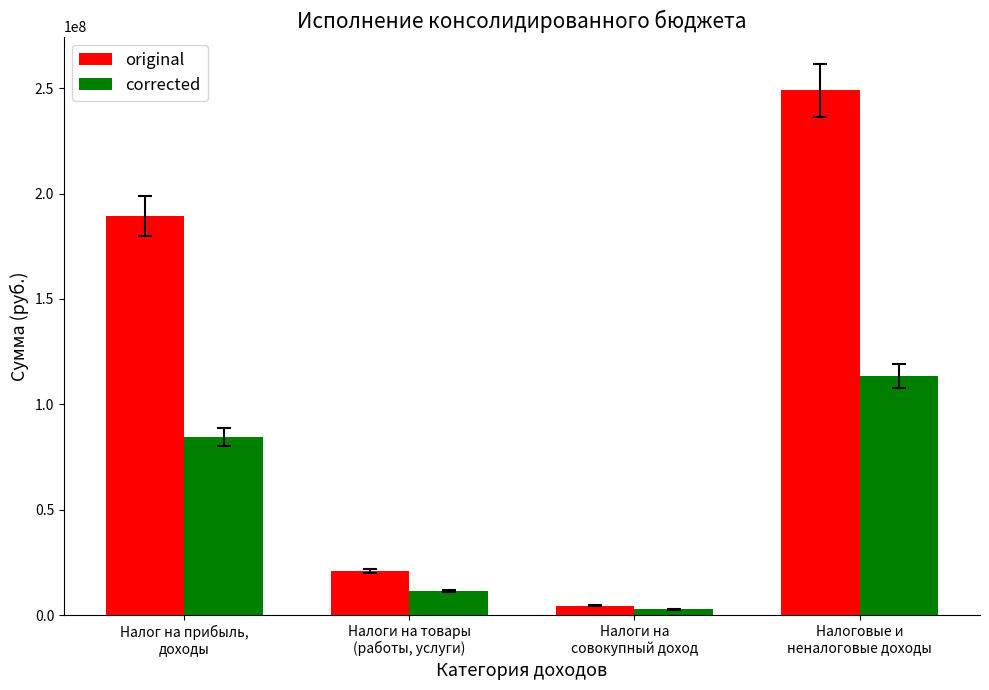

How many series are shown in this chart?

2